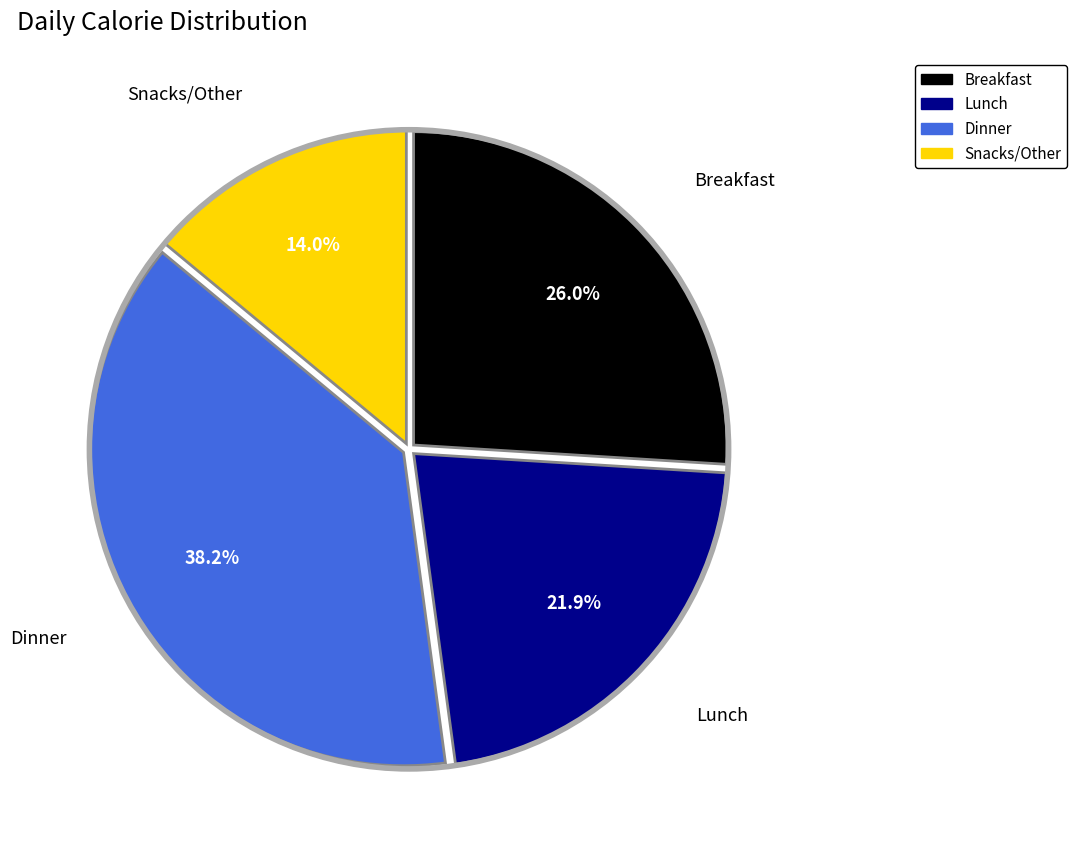

Is it true that Dinner is 32% of the pie?

False